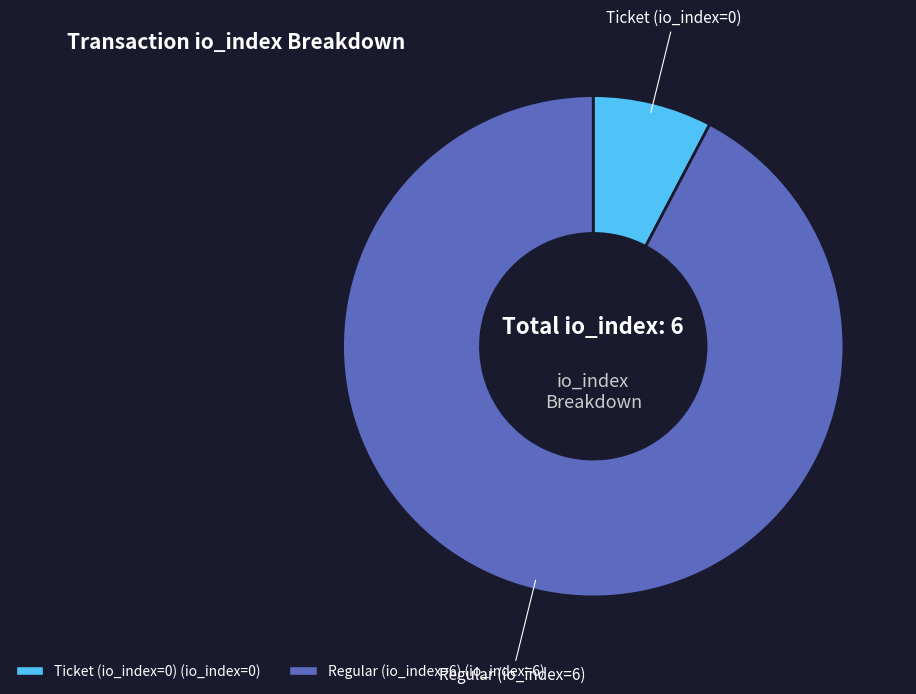

Do Regular (io_index=6) and Ticket (io_index=0) together represent more than half of the pie?

Yes